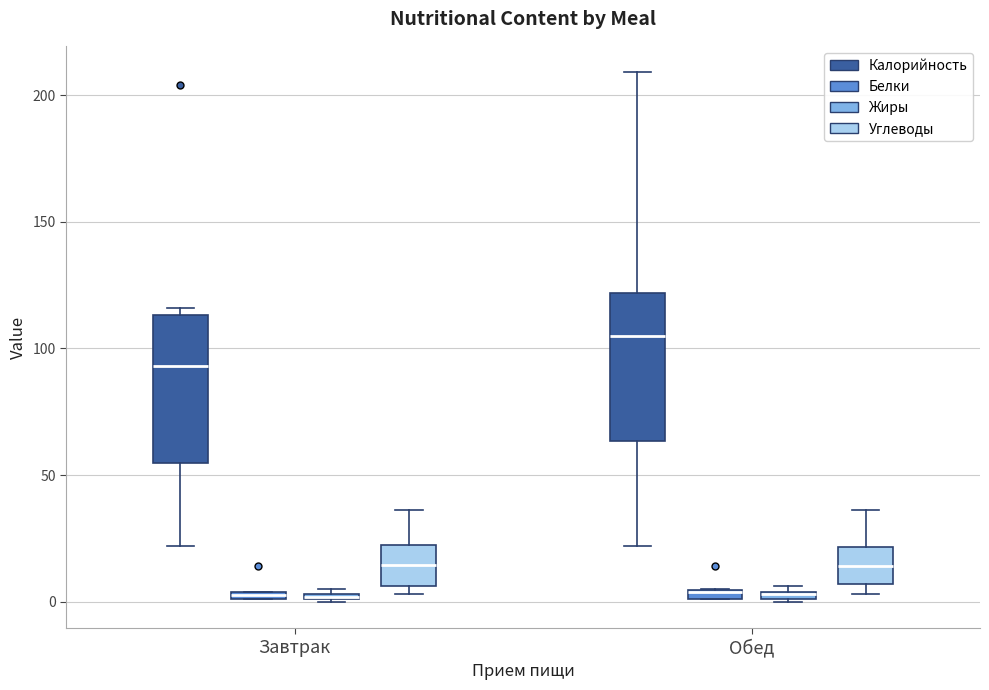

Where is the upper edge of the box for Обед (Белки) on the y-axis? The values are not printed on the chart, so give them approximately, as read against the axis.

5